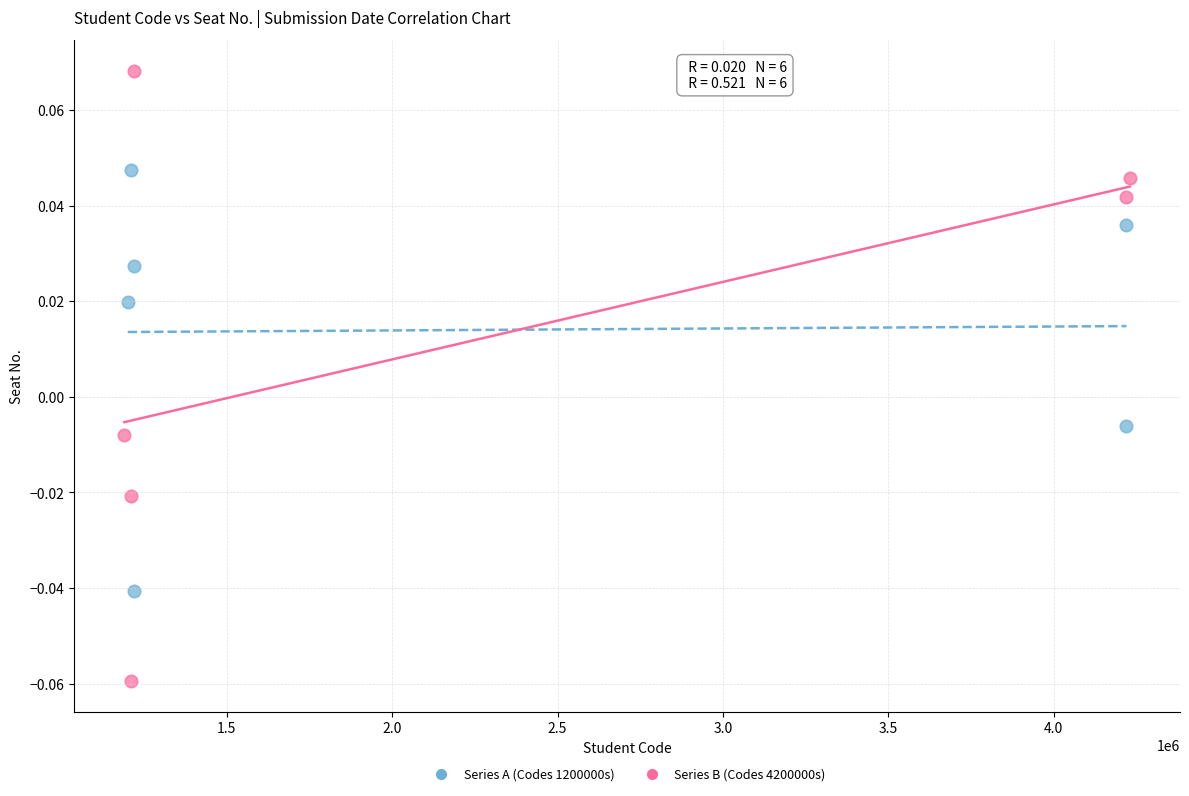

Which series contains the highest Y value?

Series B (Codes 4200000s)